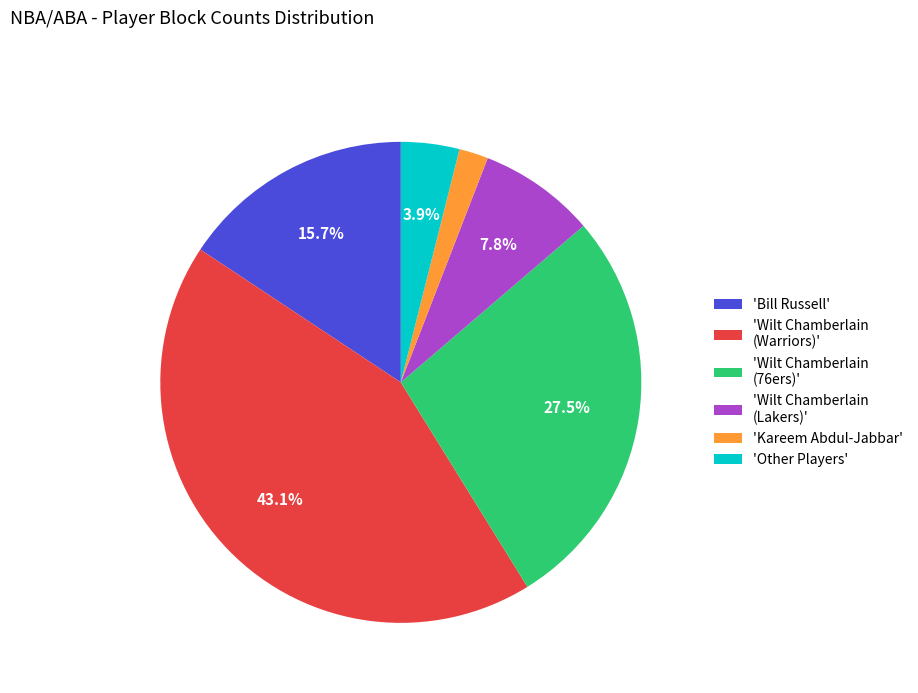

Is there a majority slice in this chart?

No